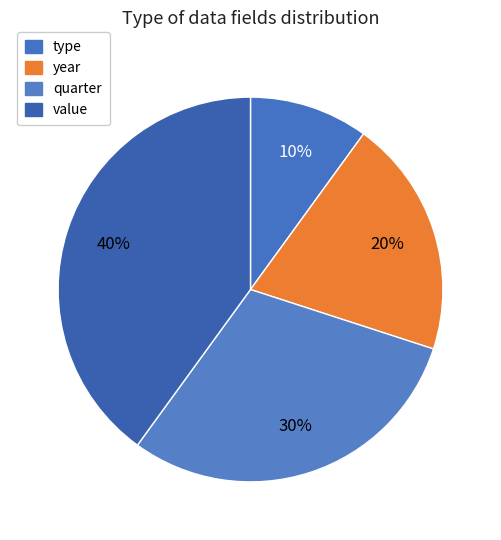

What portion of the pie excludes value?

60.0%